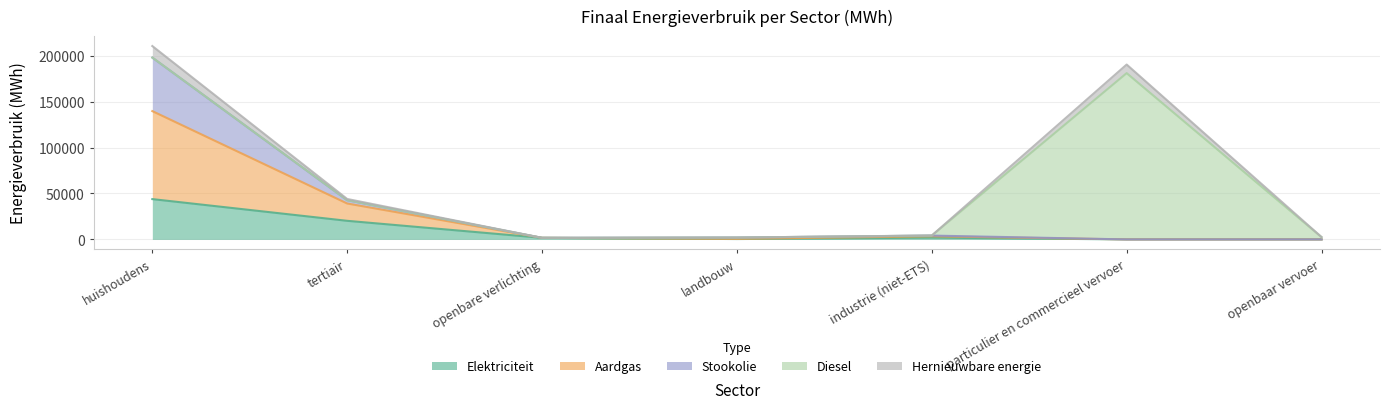

Which category has the highest value across all series?

huishoudens